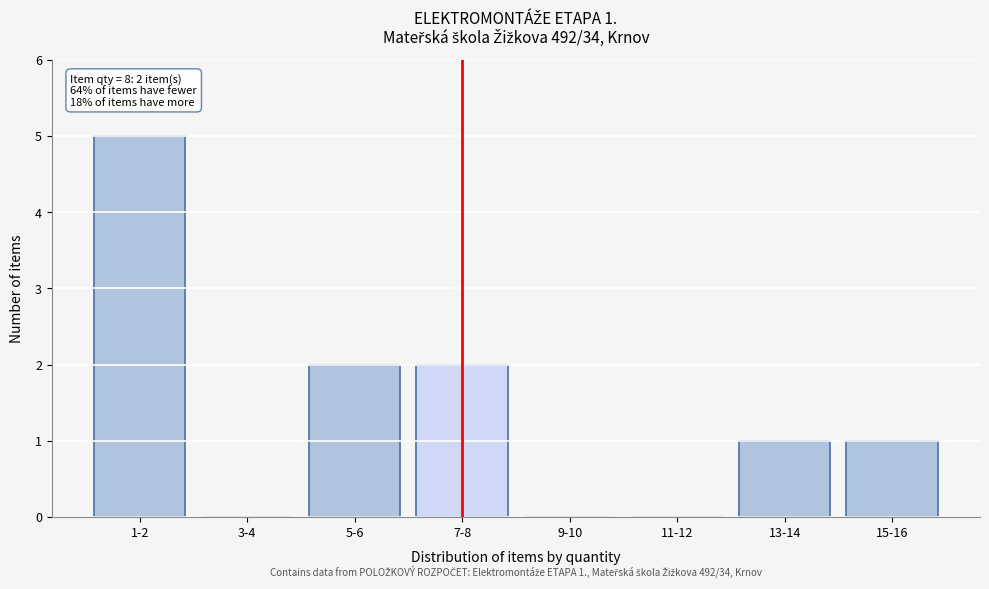

Reading right to left, list all the values displayed in this chart.

15-16=1	13-14=1	11-12=0	9-10=0	7-8=2	5-6=2	3-4=0	1-2=5